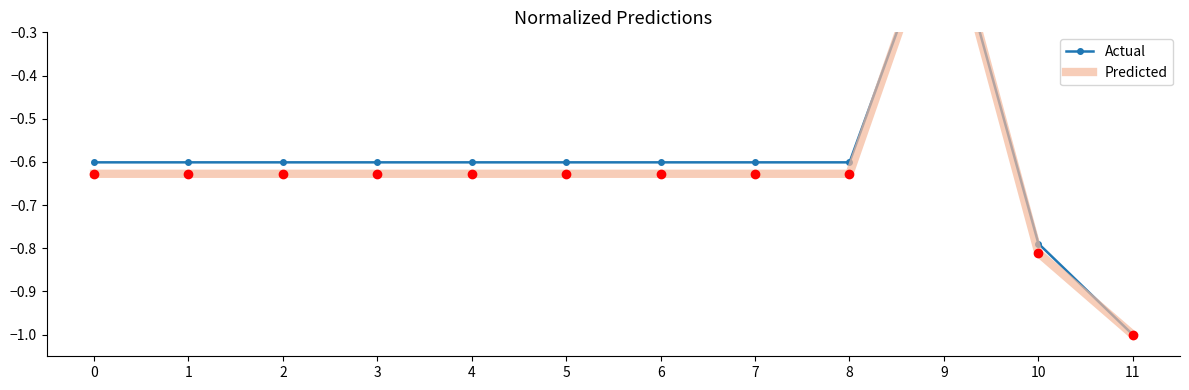

Reading right to left, list all the values displayed in this chart.

Actual: 11=-1.0	10=-0.8	9=0.0	8=-0.6	7=-0.6	6=-0.6	5=-0.6	4=-0.6	3=-0.6	2=-0.6	1=-0.6	0=-0.6
Predicted: 11=-1.0	10=-0.8	9=0.0	8=-0.6	7=-0.6	6=-0.6	5=-0.6	4=-0.6	3=-0.6	2=-0.6	1=-0.6	0=-0.6